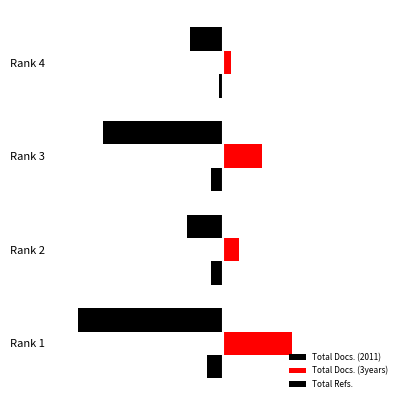

How many values in the Total Refs. series are below -27?

2